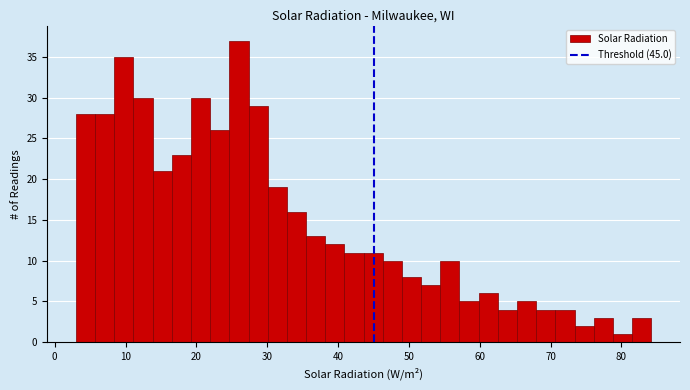

Around what value on the x-axis is the tallest bar? Give the approximate position of its centre, as read against the axis.

26